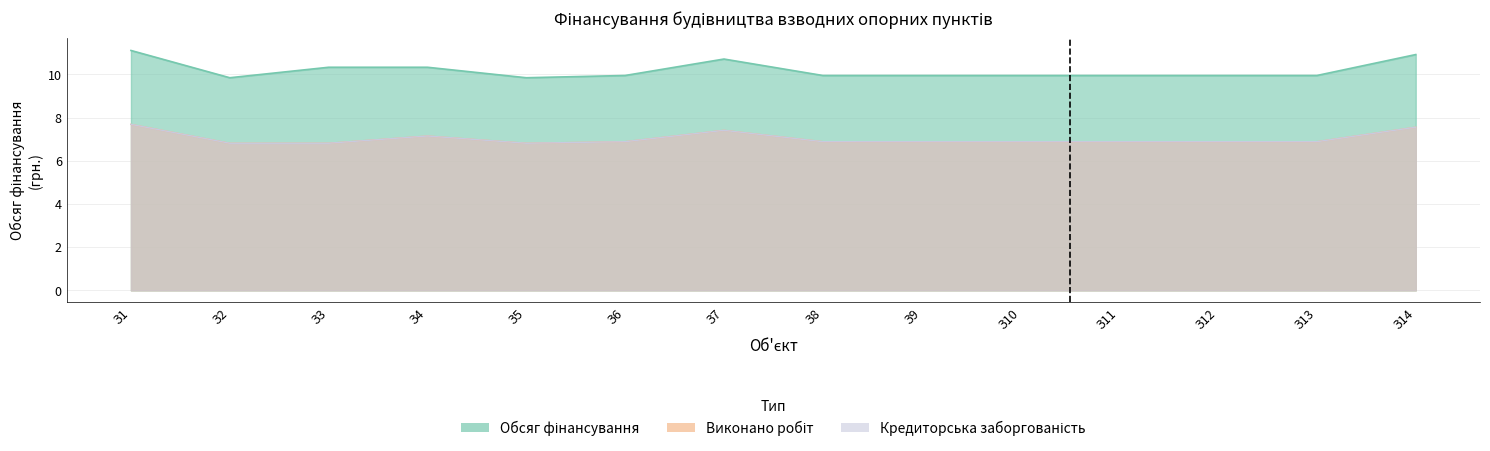

Reading left to right, transcribe all the data shown in this chart.

Обсяг фінансування: 11.1	9.8	10.3	10.3	9.8	10.0	10.7	10.0	10.0	10.0	10.0	10.0	10.0	10.9
Виконано робіт: 7.7	6.8	6.8	7.1	6.8	6.9	7.4	6.9	6.9	6.9	6.9	6.9	6.9	7.6
Кредиторська заборгованість: 7.7	6.8	6.8	7.1	6.8	6.9	7.4	6.9	6.9	6.9	6.9	6.9	6.9	7.6